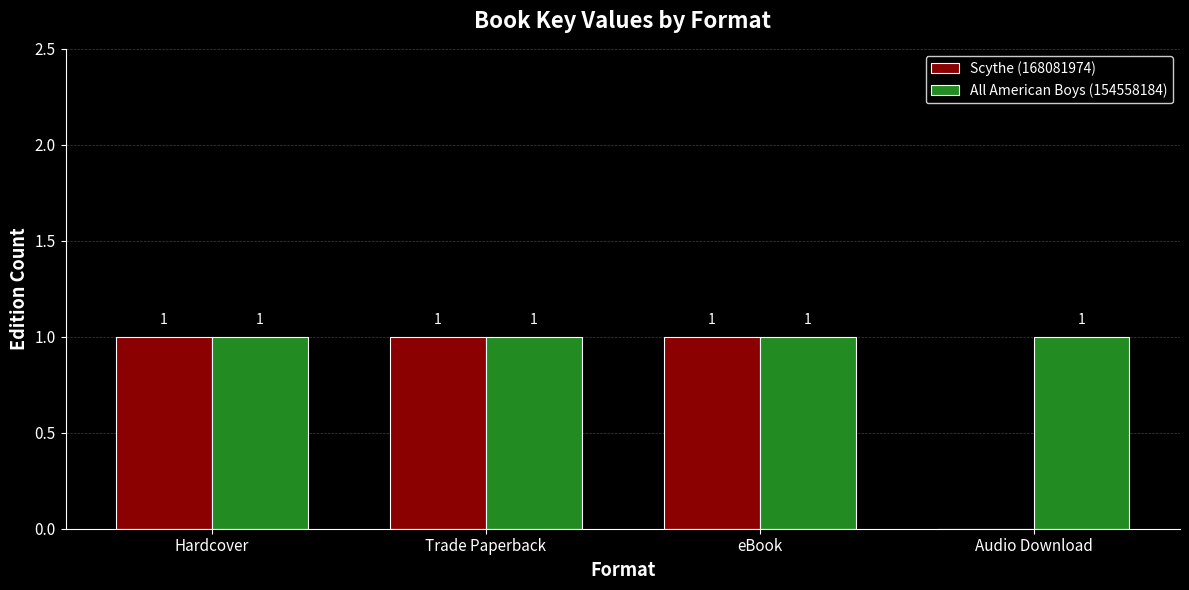

What is the sum of all All American Boys (154558184) values?

4